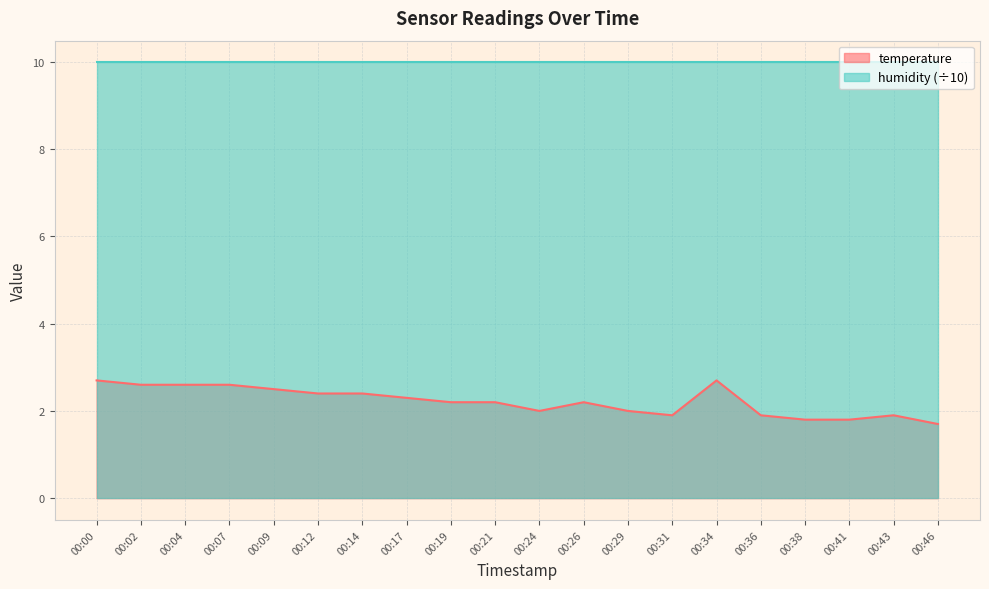

Where is the first local maximum?

00:26